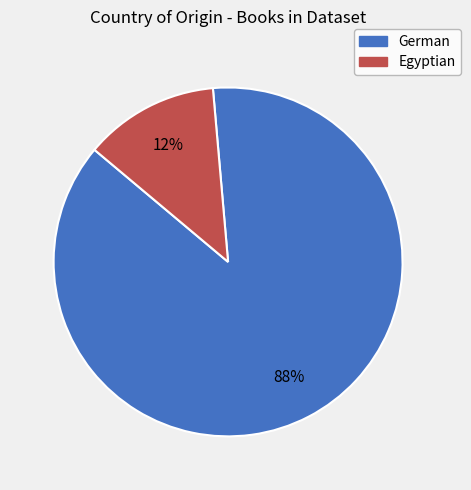

Combined, do Egyptian and German account for over 50%?

Yes